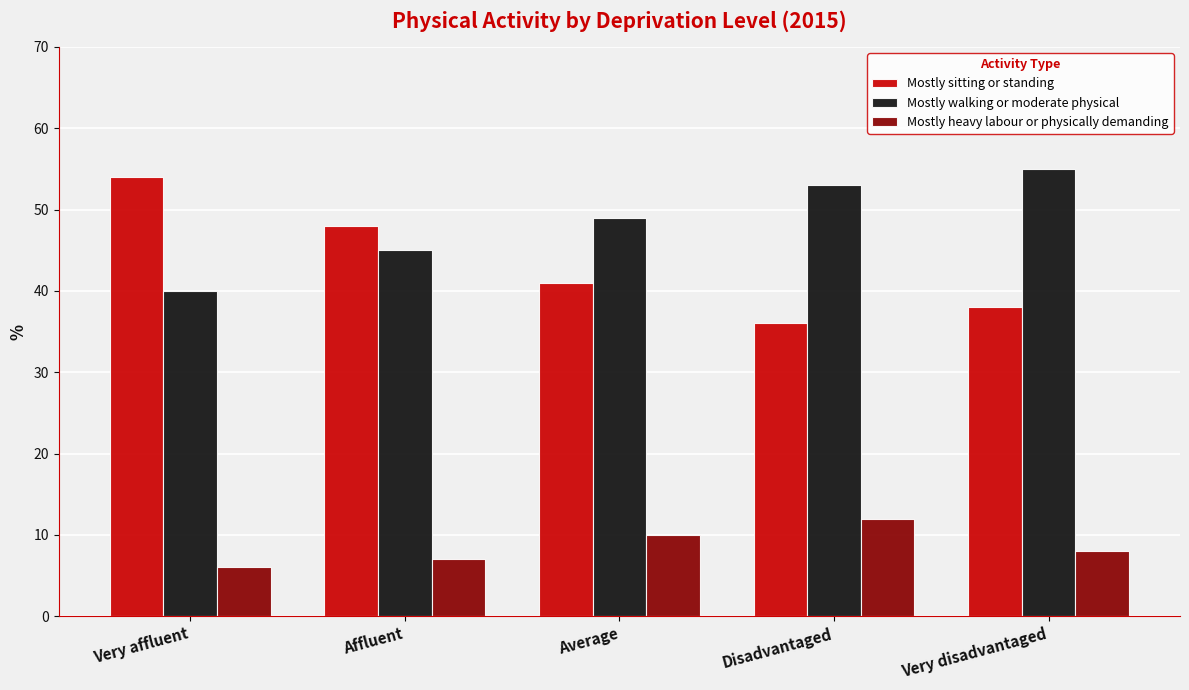

Count the Mostly sitting or standing values in the range 38 to 48.

3